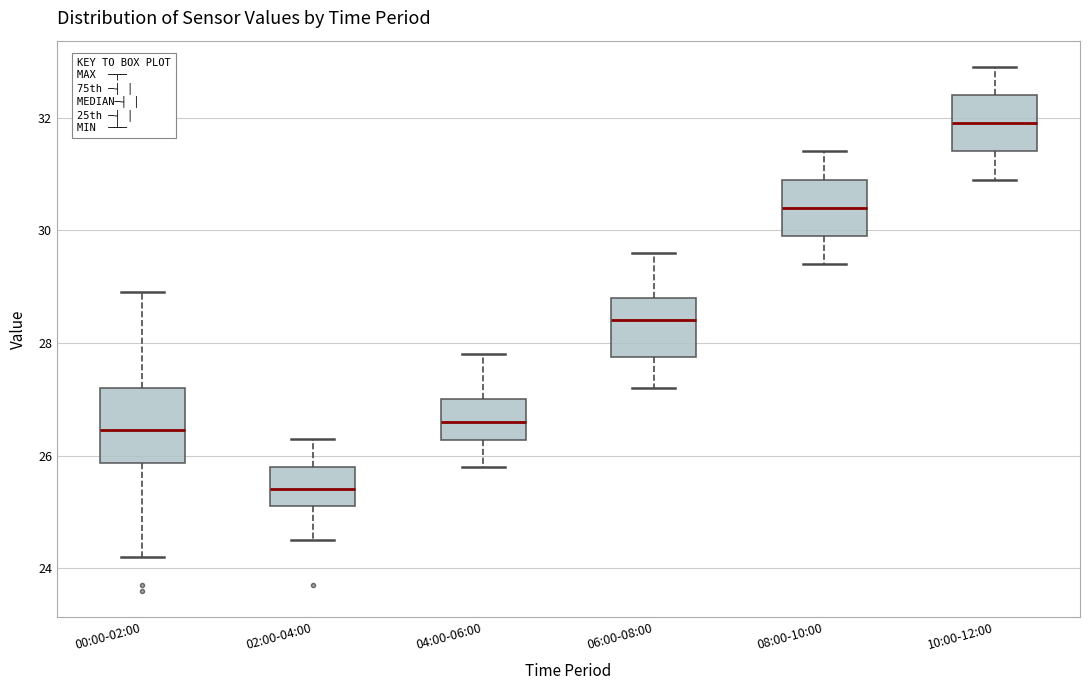

Which box's median line is the highest?

10:00-12:00